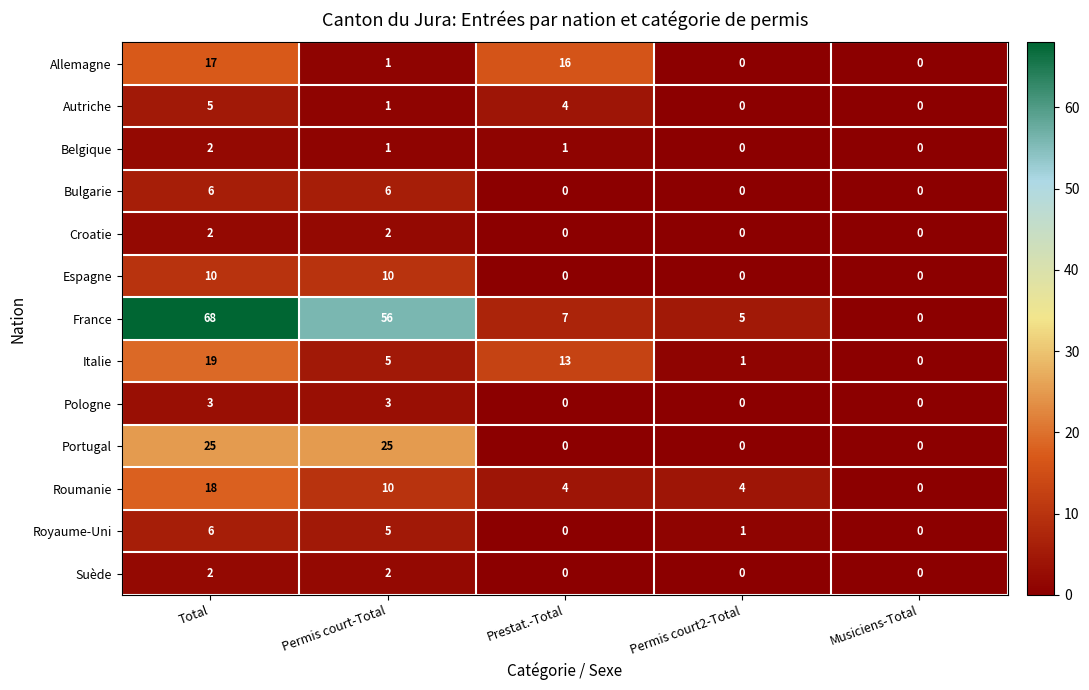

Which series has the largest total across all categories?

France